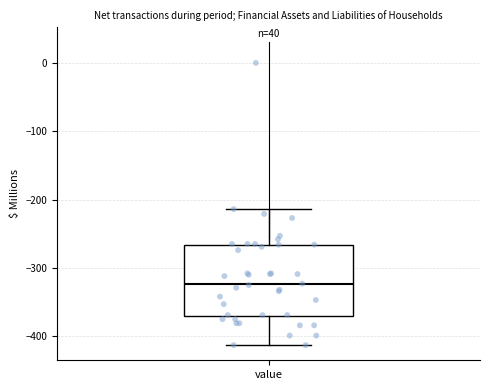

Transcribe this box plot: give where the median line is, the range the box spans, and where the two whiskers end, as read against the y-axis. The values are not printed on the chart, so give them approximately, as read against the axis.

median -320, box -370 to -270, whiskers -410 to -210